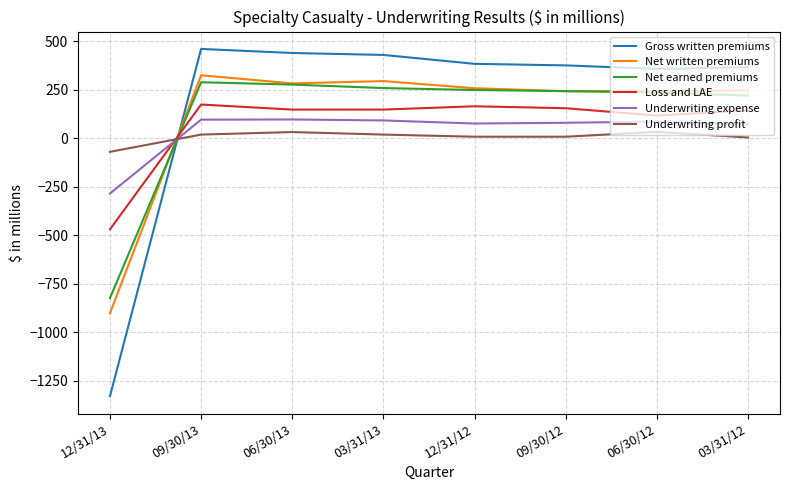

How many lines are shown in the chart?

6